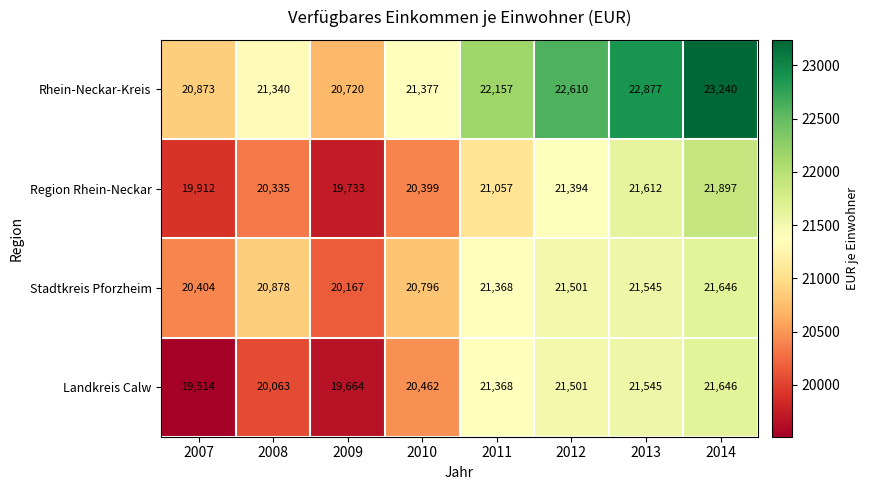

Which category has the lowest value in the Landkreis Calw series?

2007